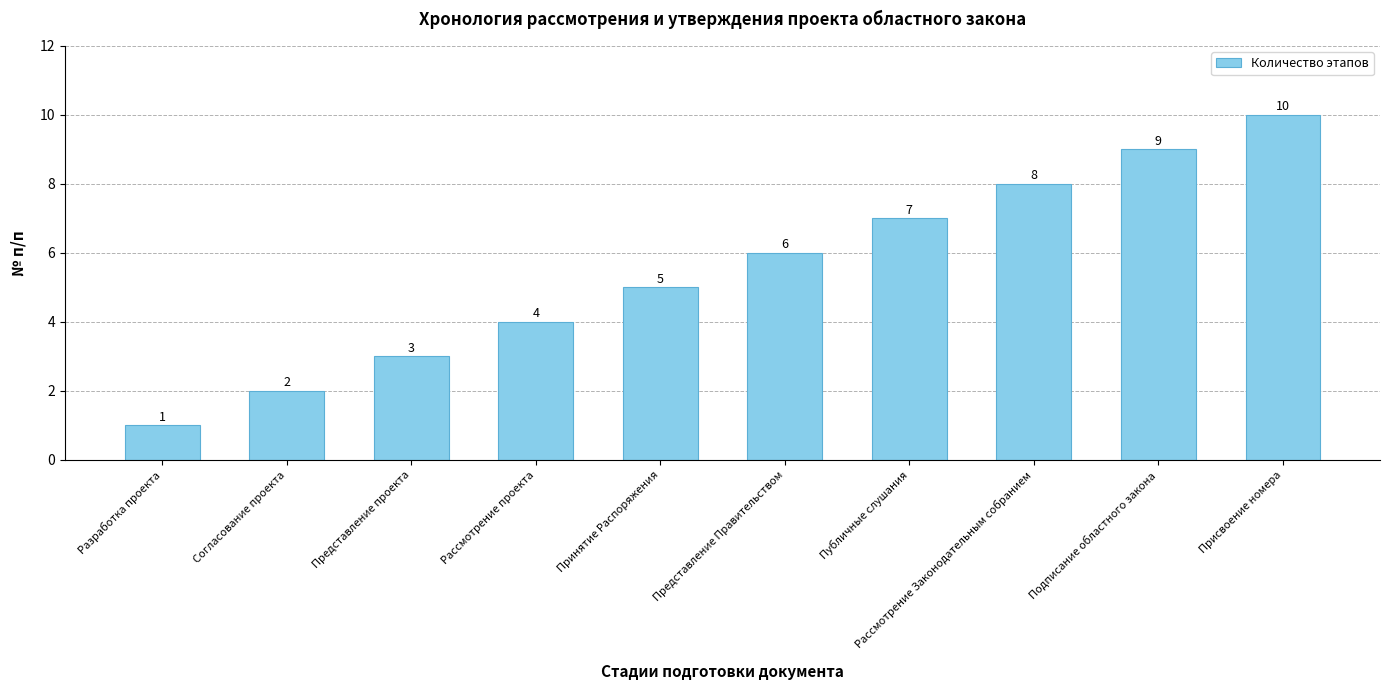

What is the label of the 3rd bar from the left?

Представление проекта